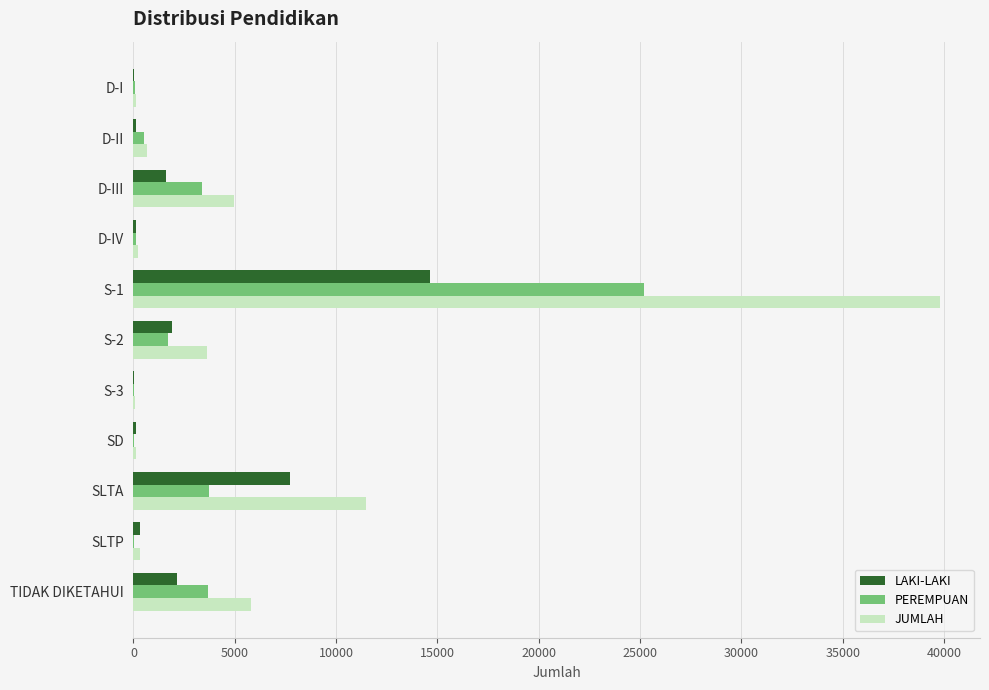

At which category does the chart reach its peak across all series?

S-1